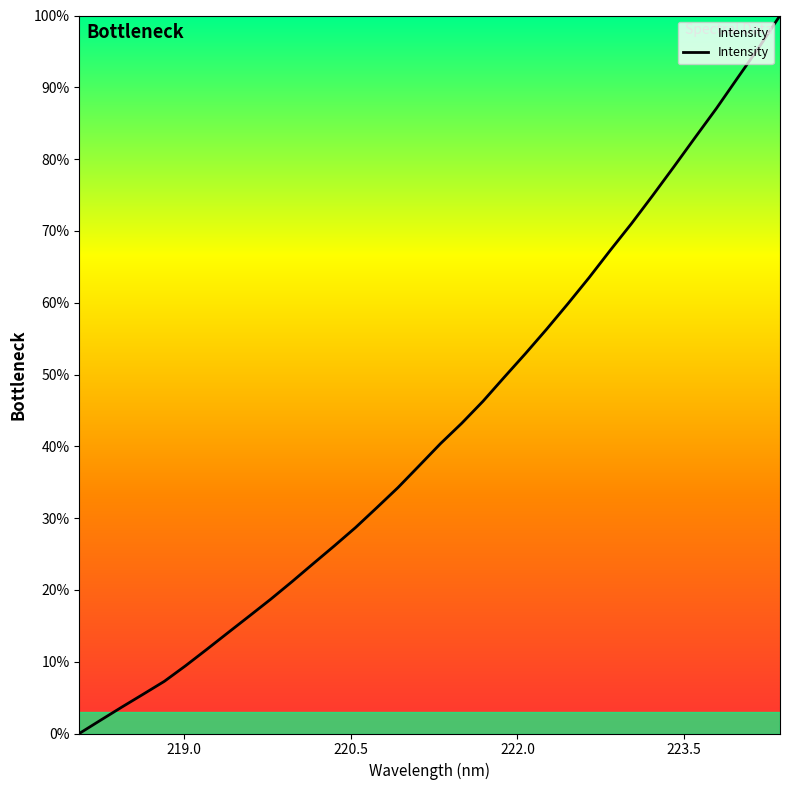

What is the difference between the maximum and minimum values?

100.0